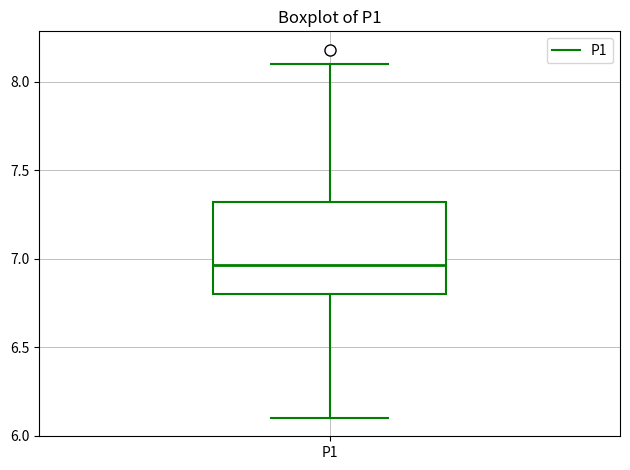

Read this box plot against the y-axis: the position of the median line, the range covered by the box, and the ends of both whiskers. The values are not printed on the chart, so give them approximately, as read against the axis.

median 6.95, box 6.80 to 7.30, whiskers 6.10 to 8.10